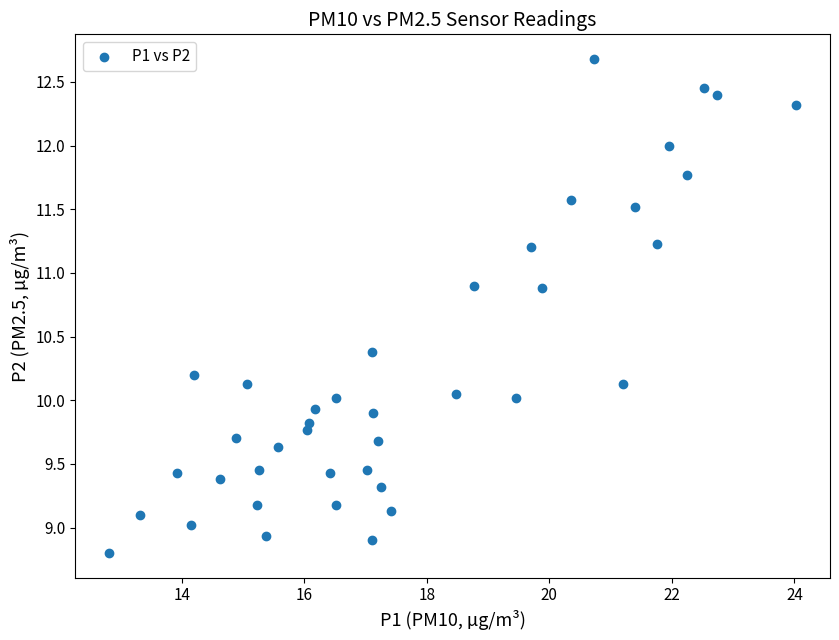

What is the range of Y values (max minus min)?

3.9